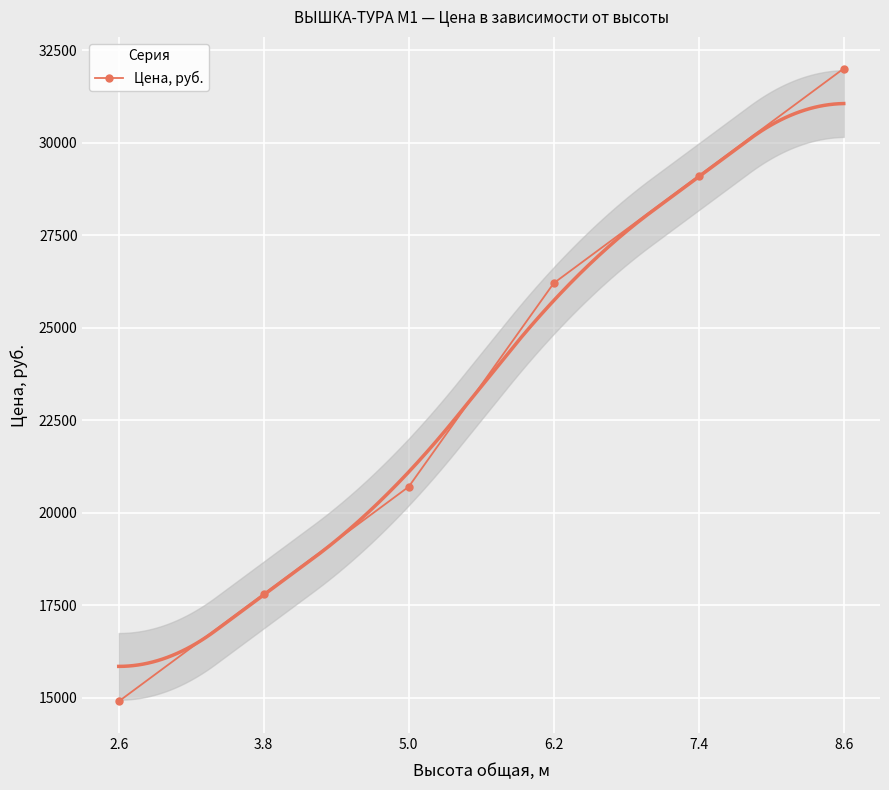

What is the sum of the values at 3.8 and 7.4?

46900